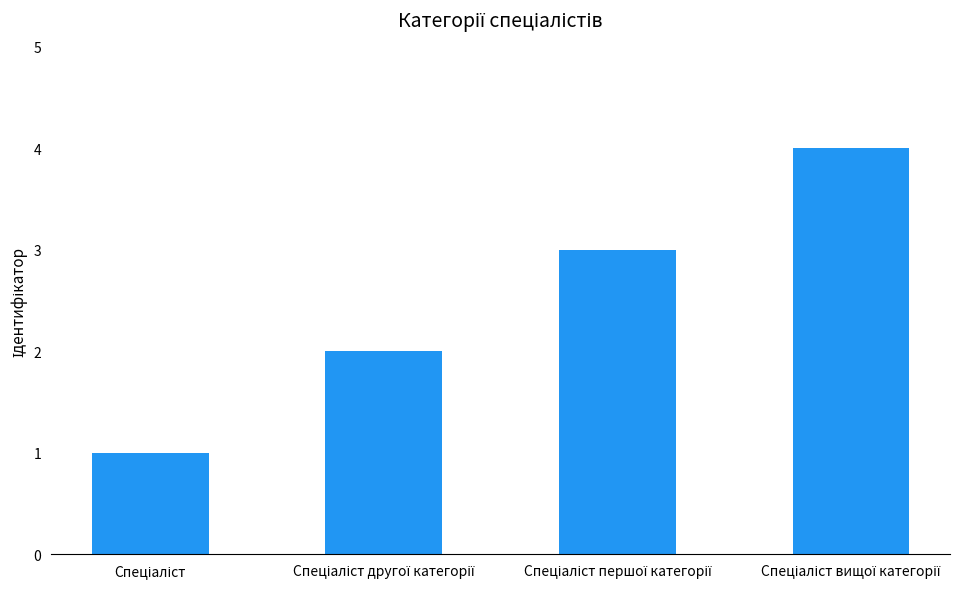

Reading left to right, transcribe all the data shown in this chart.

1	2	3	4